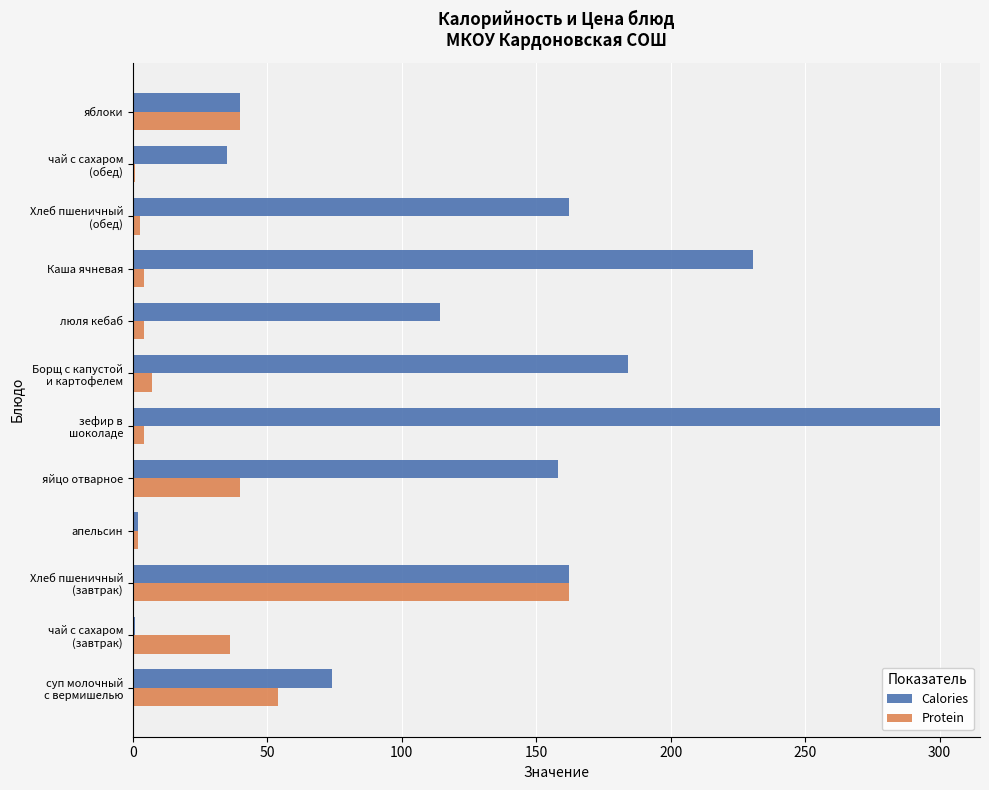

Between яйцо отварное and Каша ячневая, which series saw the biggest shift?

Calories